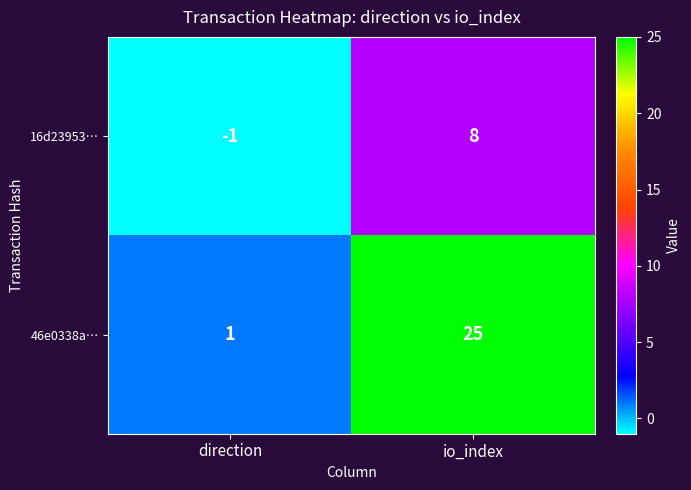

What is the spread (max minus min) of values at io_index?

17